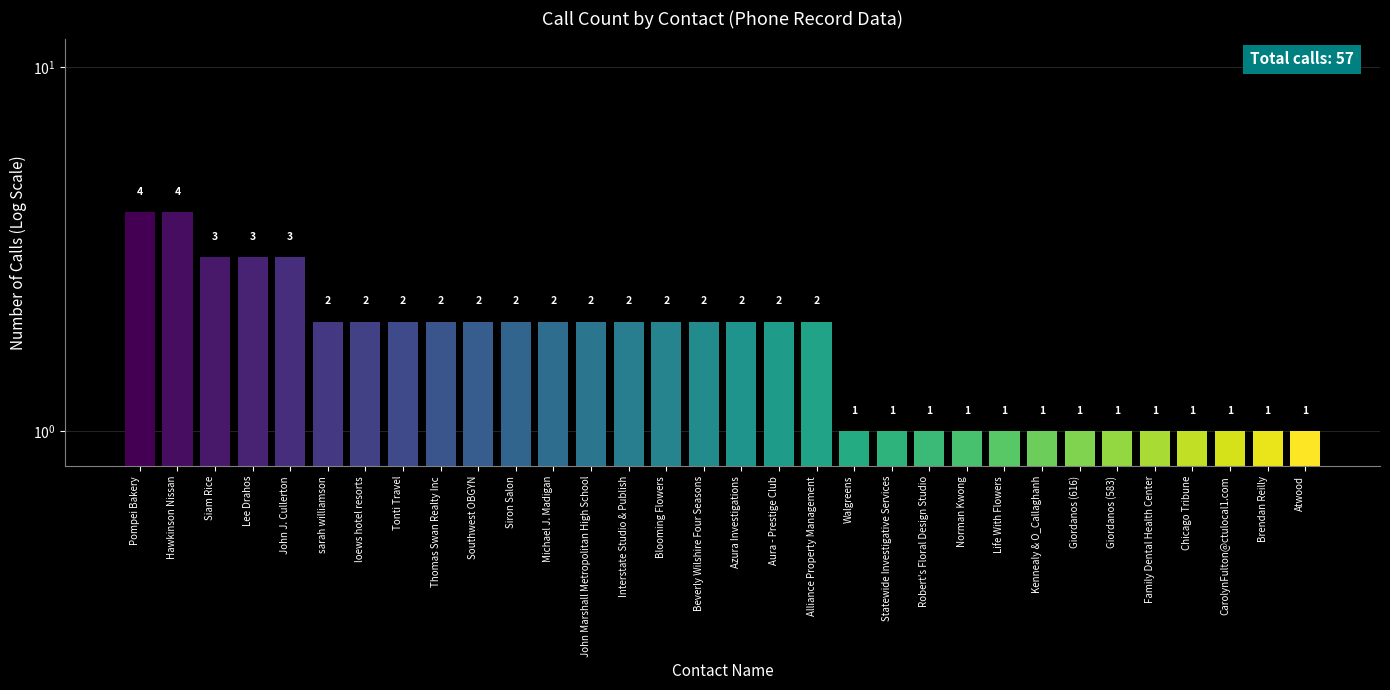

Which has a higher value, Thomas Swan Realty Inc or Family Dental Health Center?

Thomas Swan Realty Inc